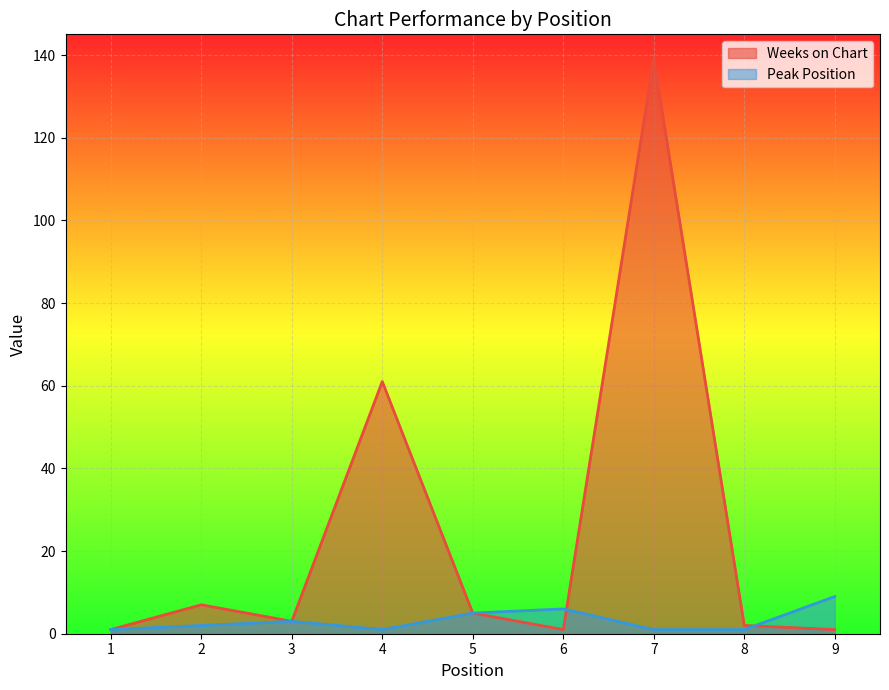

What is the sum of the Weeks on Chart values at 2 and 6?

8